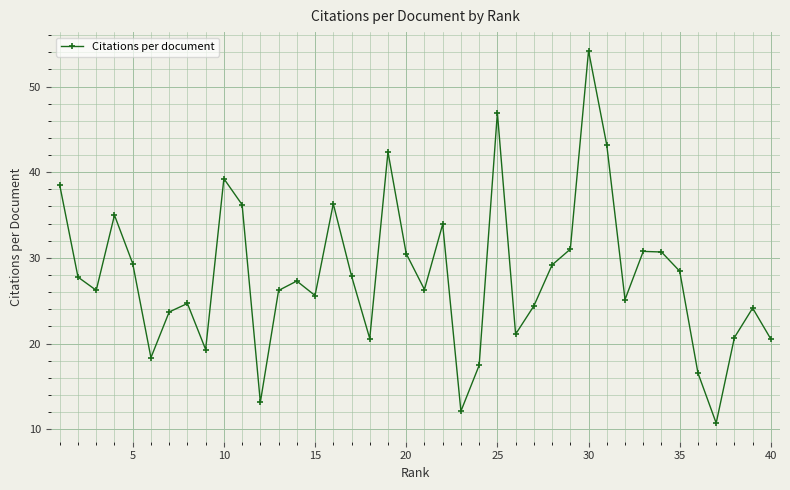

How many interior local valleys (lower than both neighbors) does the data have?

11